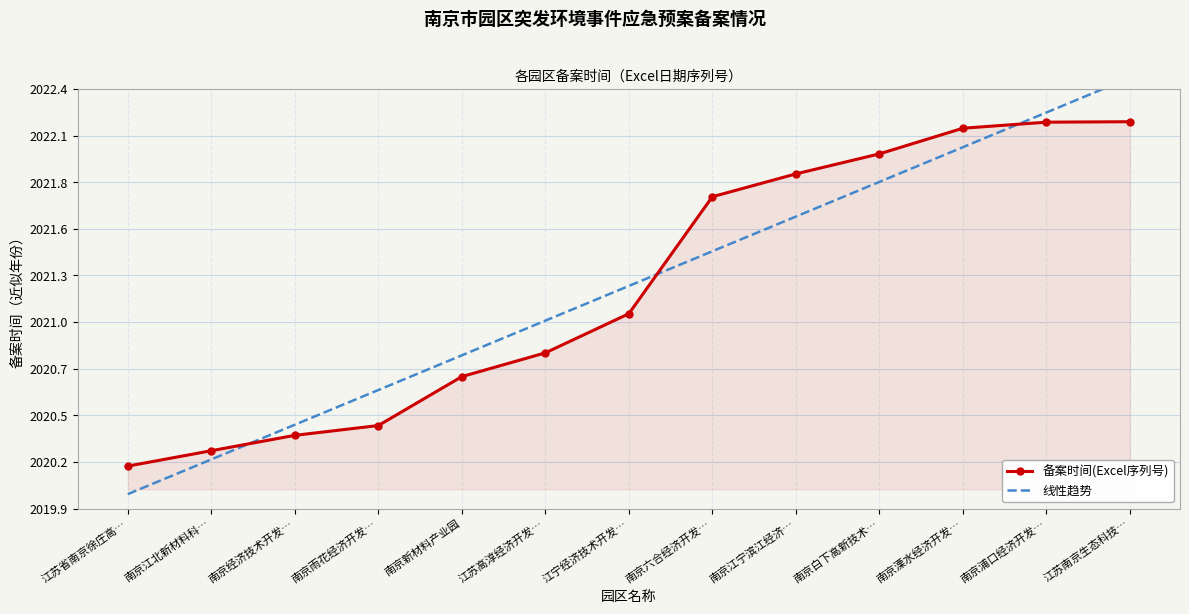

Reading left to right, extract all data points from this chart.

备案时间(Excel序列号): 江苏省南京徐庄高…=43891.0	南京江北新材料科…=43924.0	南京经济技术开发…=43957.0	南京雨花经济开发…=43978.0	南京新材料产业园=44083.0	江苏高淳经济开发…=44134.0	江宁经济技术开发…=44218.0	南京六合经济开发…=44469.0	南京江宁滨江经济…=44518.0	南京白下高新技术…=44561.0	南京溧水经济开发…=44616.0	南京浦口经济开发…=44629.0	江苏南京生态科技…=44630.0
线性趋势: 江苏省南京徐庄高…=43830.9	南京江北新材料科…=43905.3	南京经济技术开发…=43979.8	南京雨花经济开发…=44054.2	南京新材料产业园=44128.6	江苏高淳经济开发…=44203.1	江宁经济技术开发…=44277.5	南京六合经济开发…=44352.0	南京江宁滨江经济…=44426.4	南京白下高新技术…=44500.9	南京溧水经济开发…=44575.3	南京浦口经济开发…=44649.8	江苏南京生态科技…=44724.2